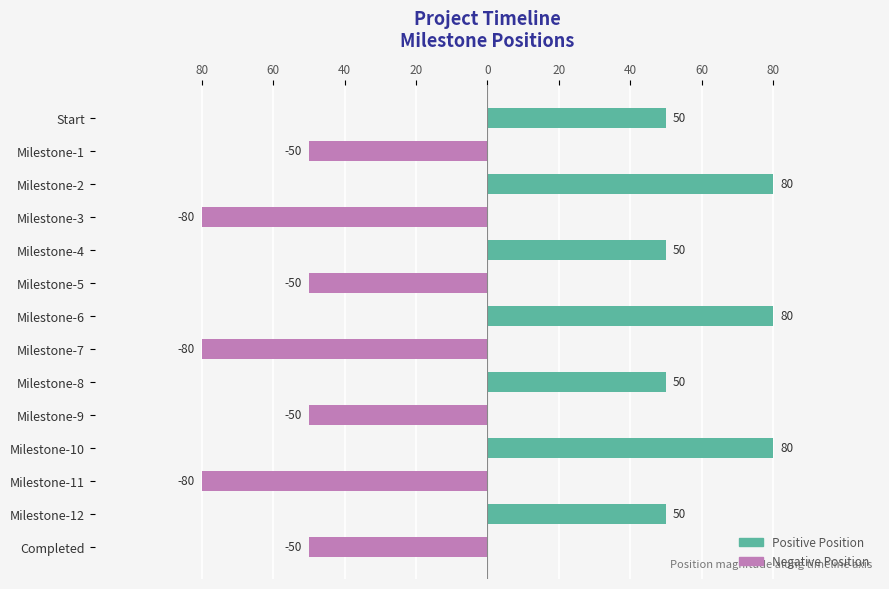

What is the highest value of the Positive series?

80